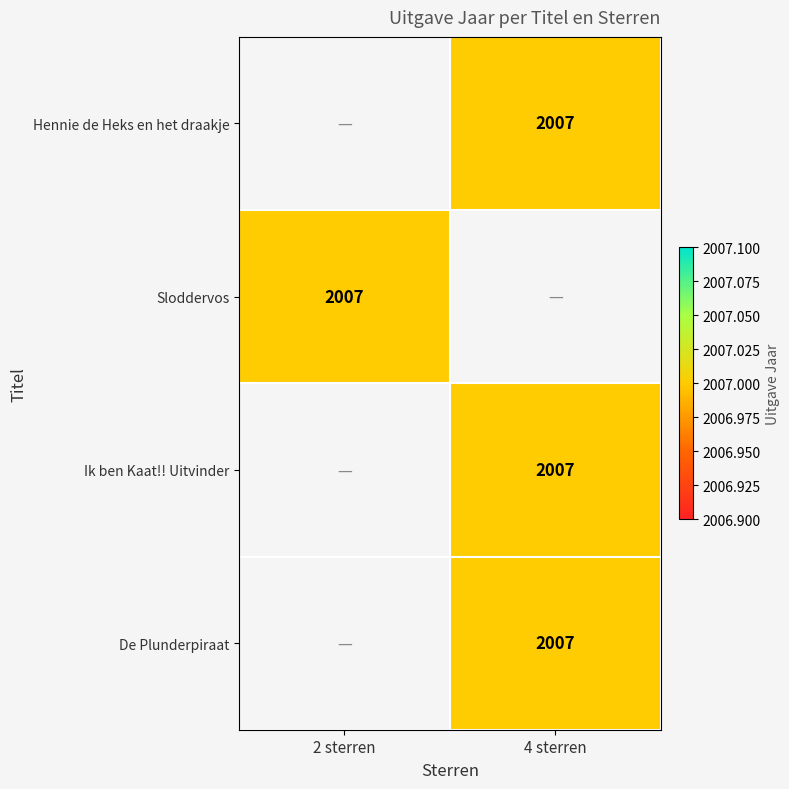

How many positive values does the Hennie de Heks en het draakje series have?

1